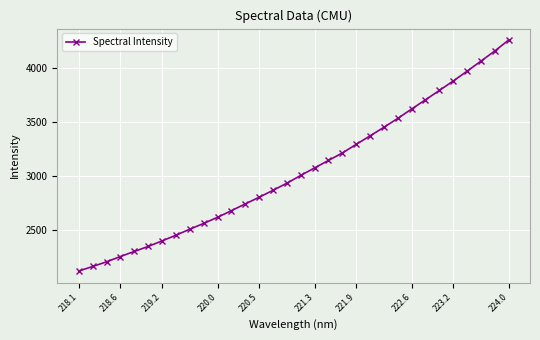

True or false: there are more than 2 points higher than both neighbors.

False